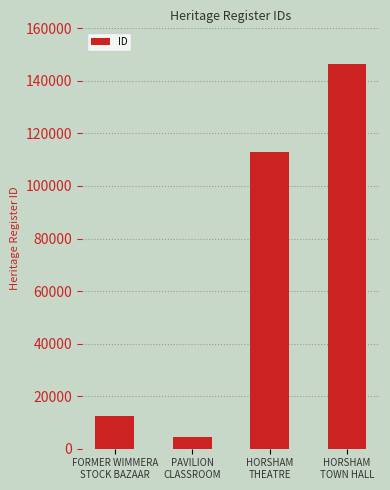

Are the bars grouped side by side (vs. stacked)?

No